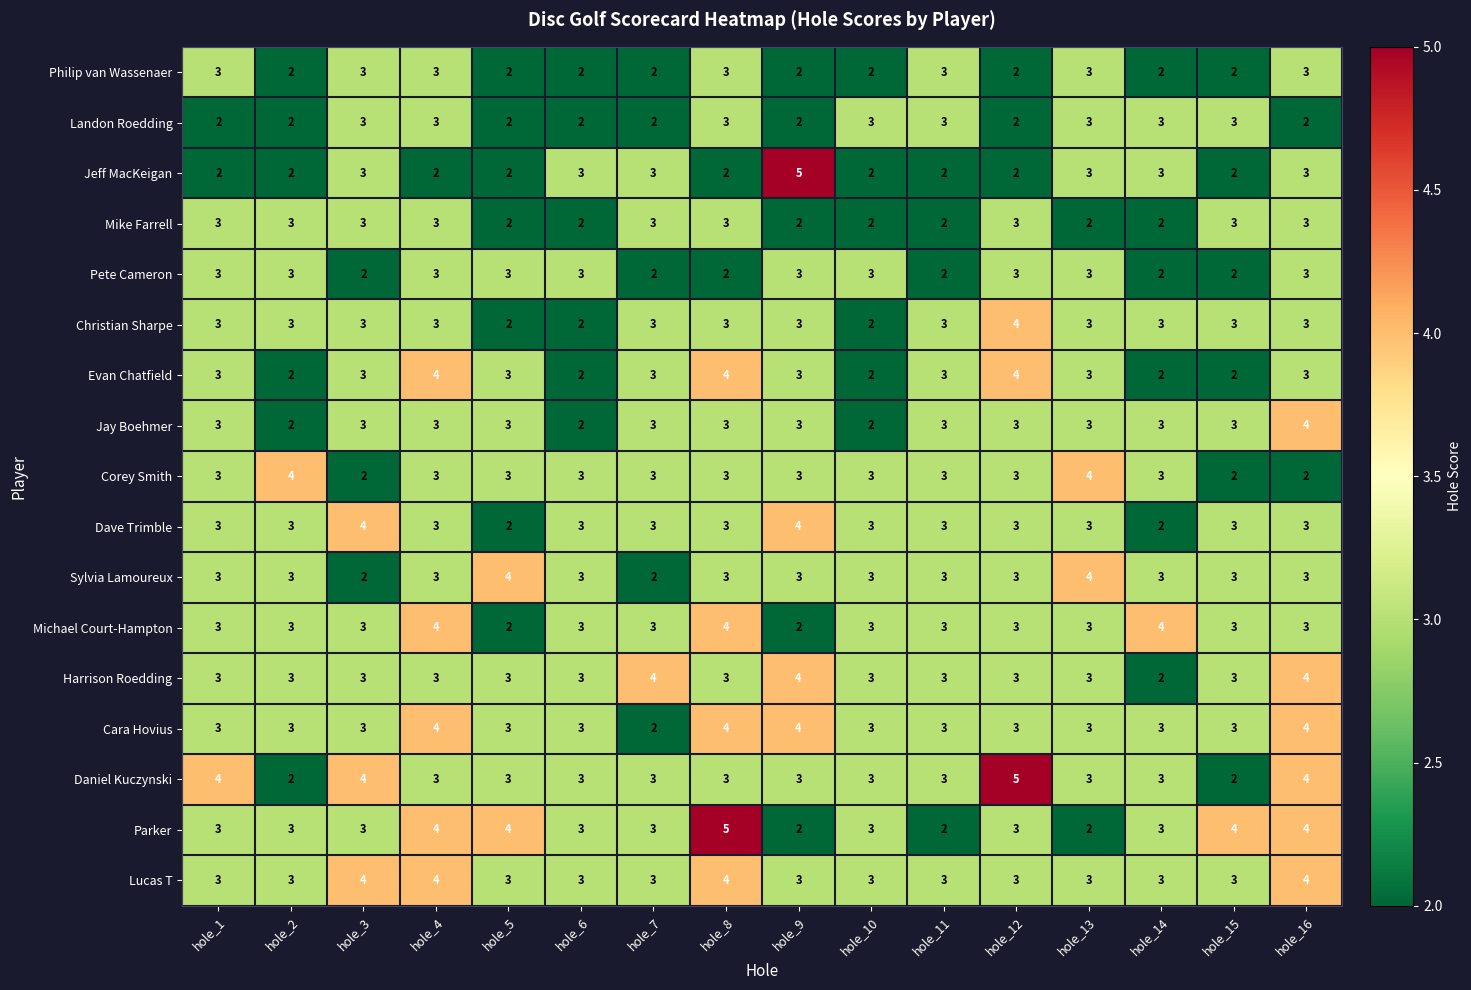

At how many categories does at least one series exceed 2?

16